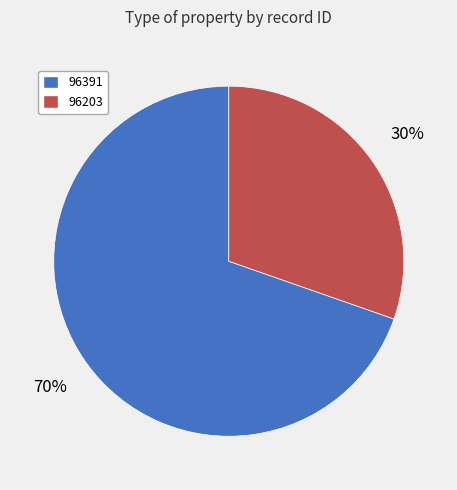

To the nearest percent, what portion does 96203 represent?

30%